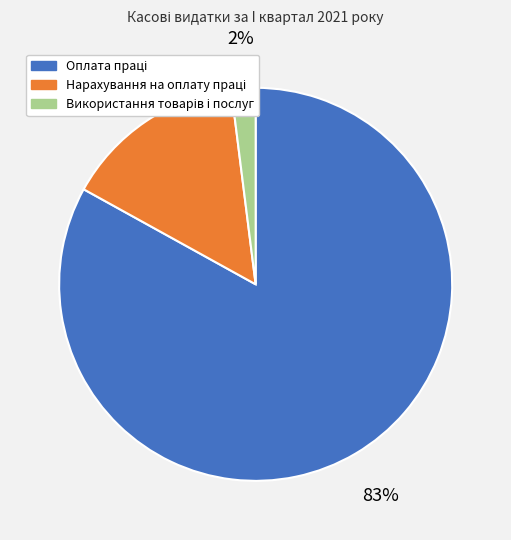

Is there any slice that represents more than half of the pie?

Yes